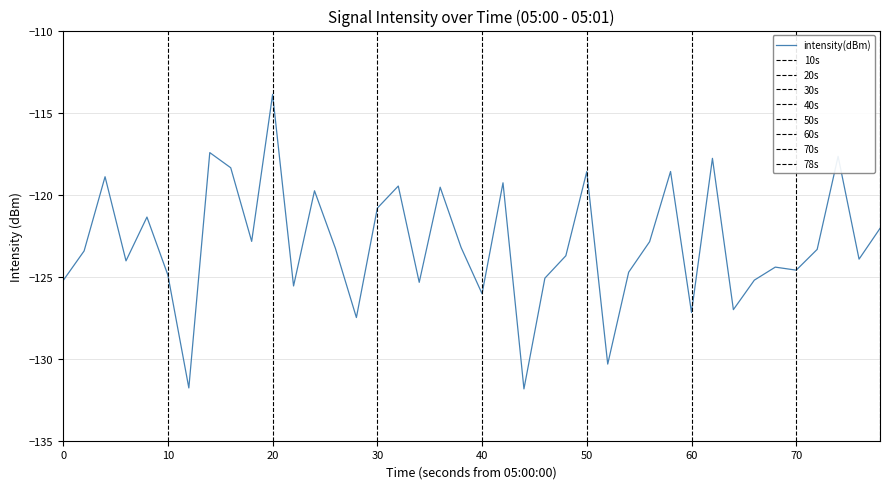

Is it true that the value at 33 is -26.3?

False